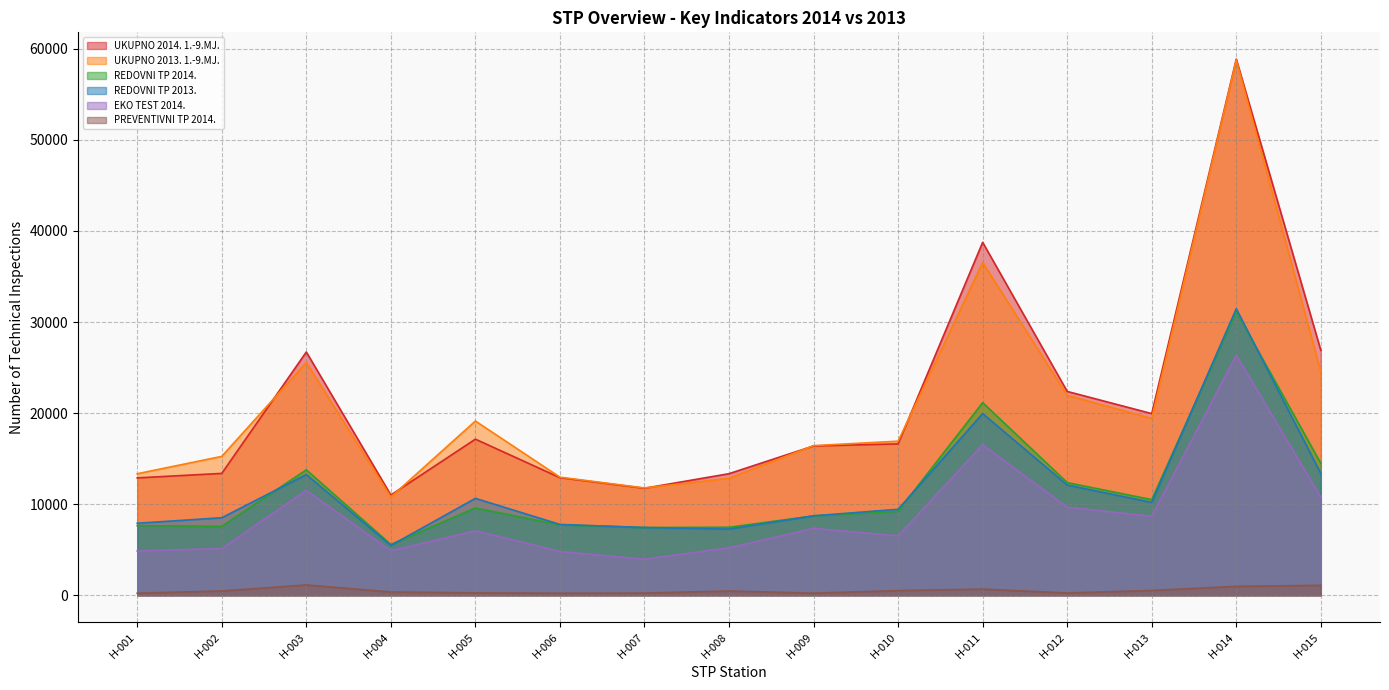

At which category does the chart reach its peak across all series?

H-014